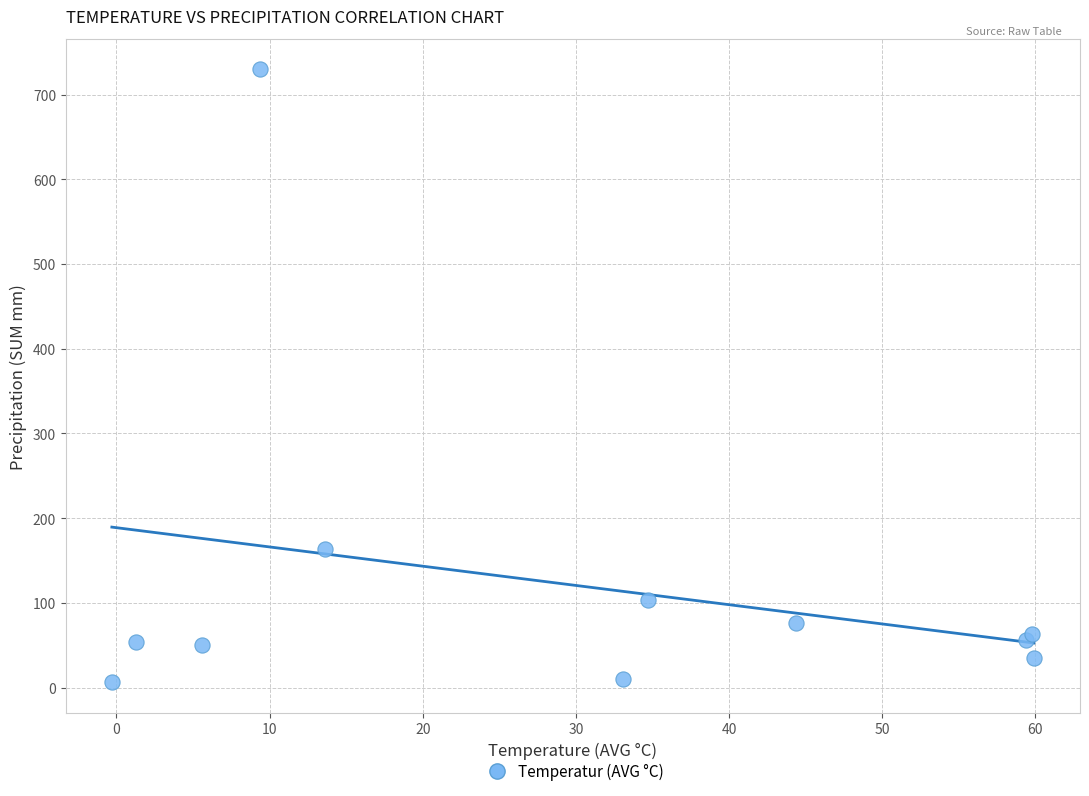

What Y value in the scatter plot is closest to 368?

163.6